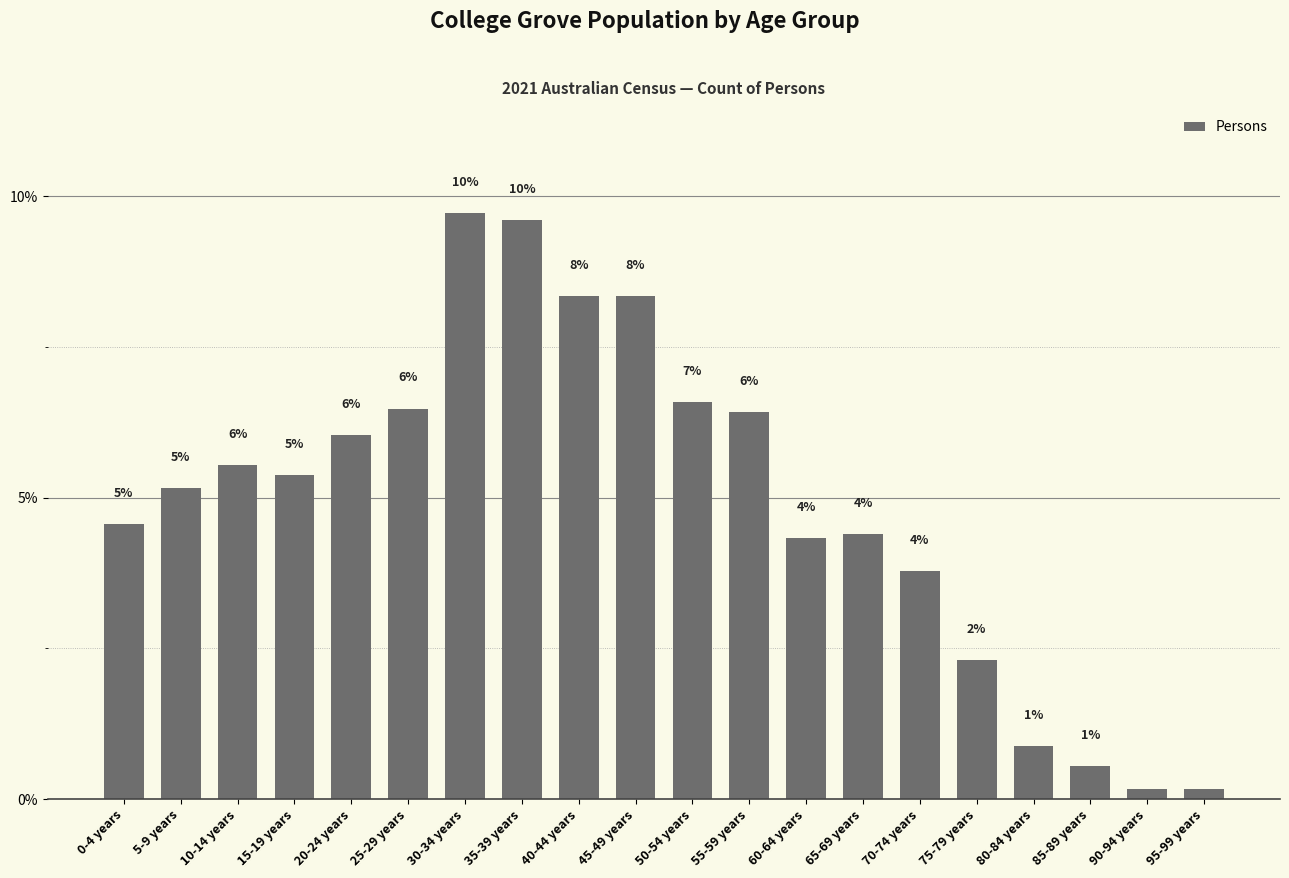

The chart shows a value of 8.3 at 40-44 years. True or false?

True